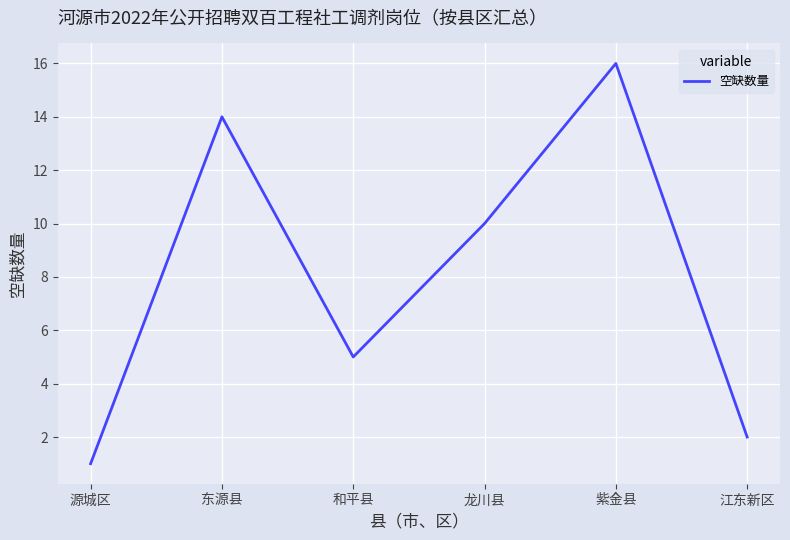

Is it true that the value at 东源县 is 14?

True